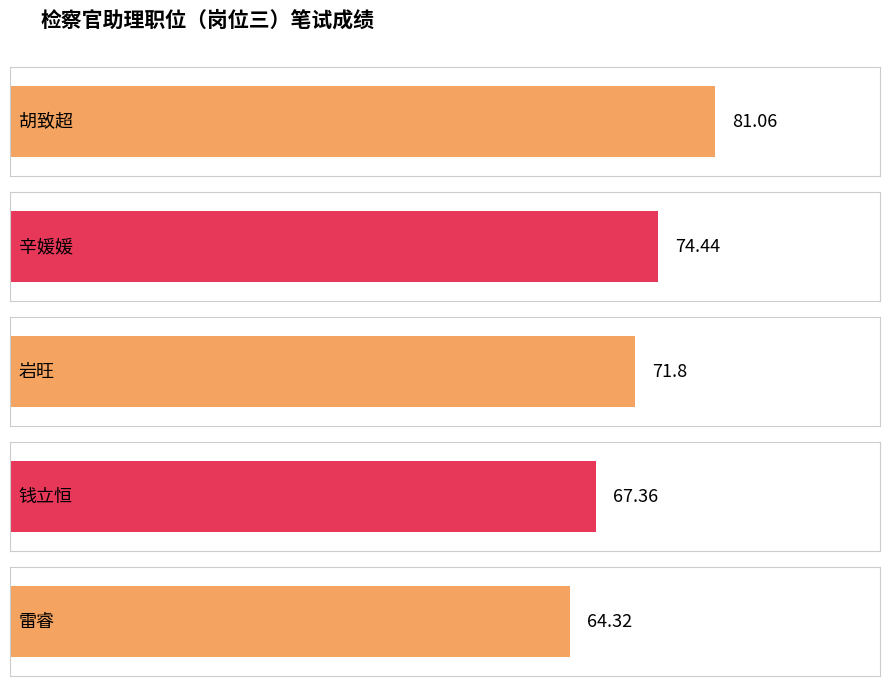

Reading left to right, extract all data points from this chart.

81.1	74.4	71.8	67.4	64.3